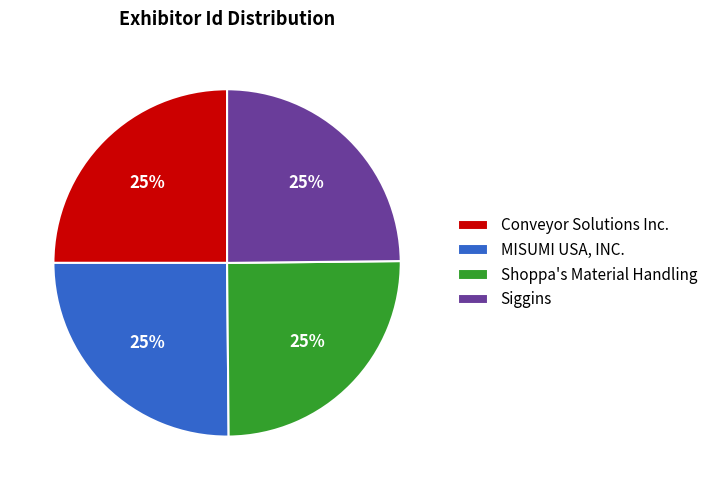

To the nearest percent, what is the average slice percentage?

25%